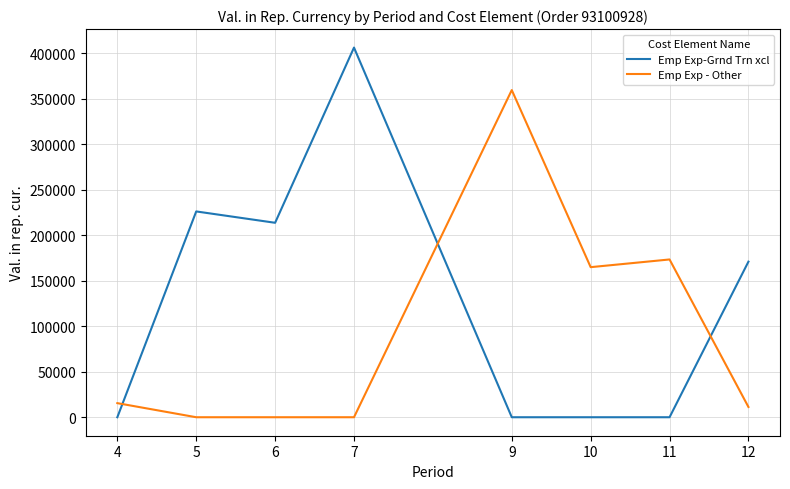

The value of Emp Exp-Grnd Trn xcl at 5 is 396530.6. True or false?

False